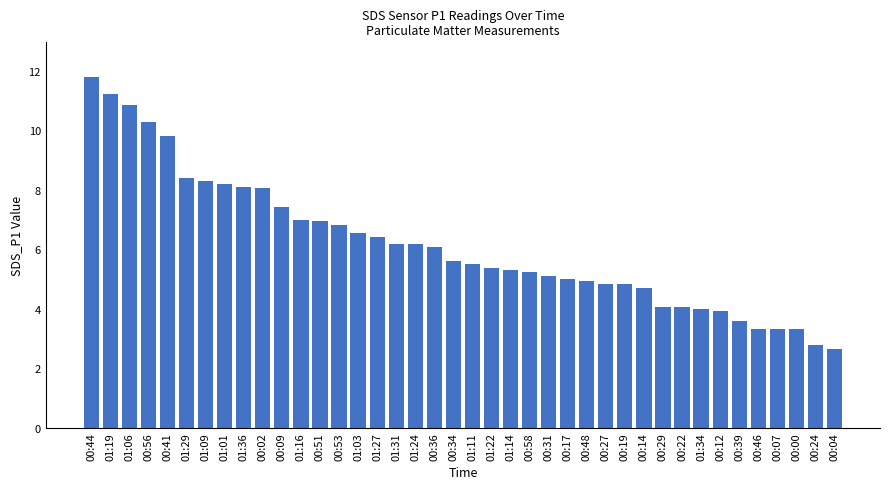

What is the difference between the maximum and minimum values?

9.1